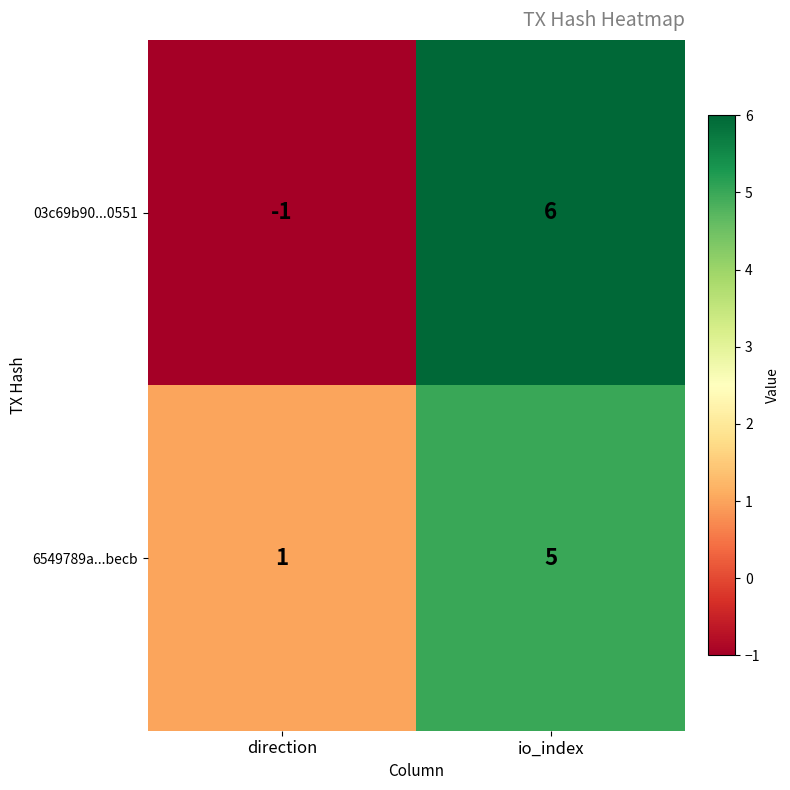

Which series has the largest total across all categories?

6549789a...becb